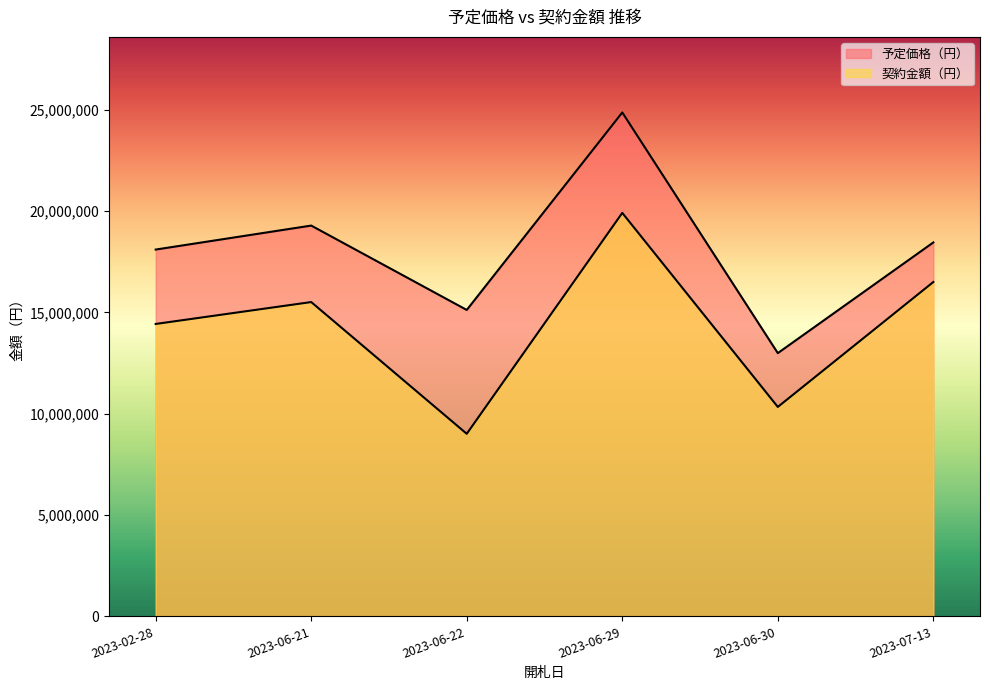

How many lines are shown in the chart?

2